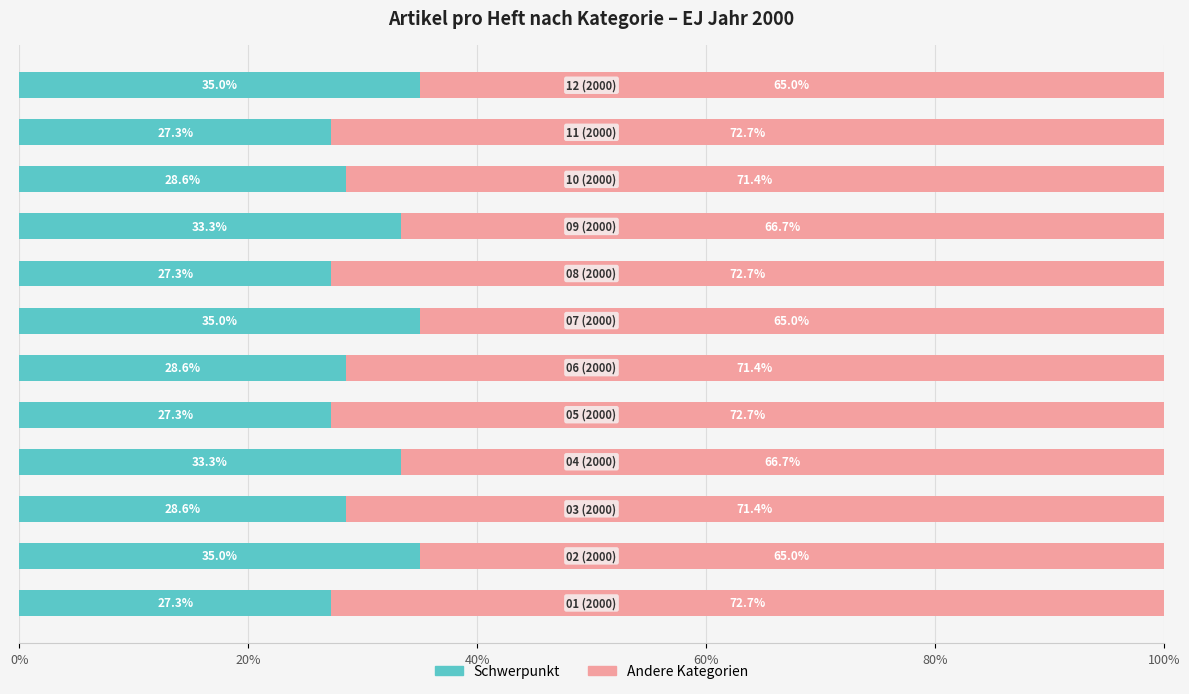

What is the difference between the maximum and minimum values in the Schwerpunkt series?

7.7